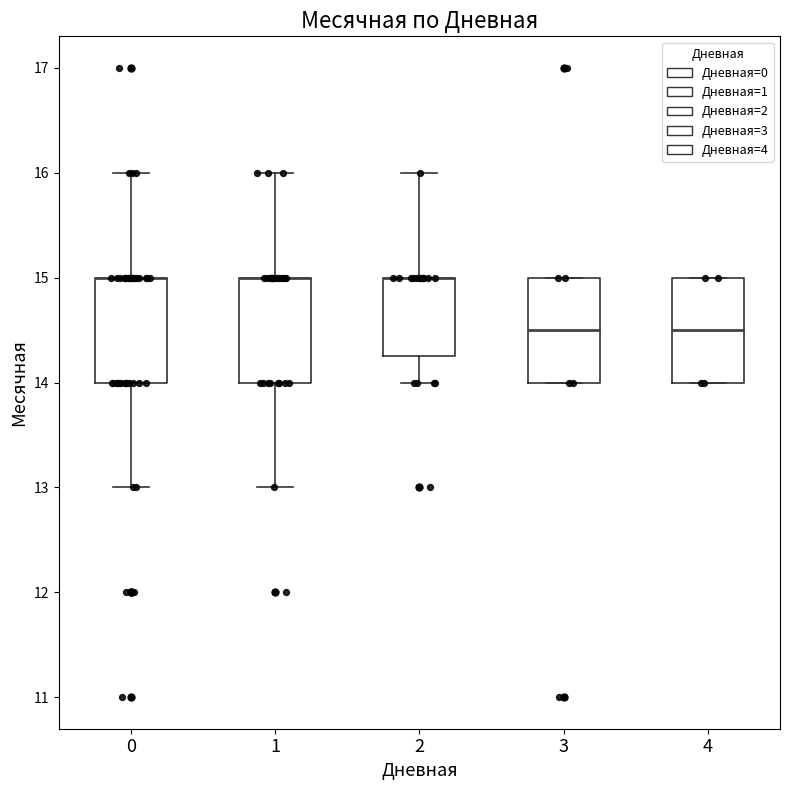

Reading left to right, read every box against the y-axis: the position of its median line, the range the box covers, and the ends of its whiskers. The values are not printed on the chart, so give them approximately, as read against the axis.

0: median 15.0 (drawn on the box's upper edge), box 14.0 to 15.0, whiskers 13.0 to 16.0
1: median 15.0 (drawn on the box's upper edge), box 14.0 to 15.0, whiskers 13.0 to 16.0
2: median 15.0 (drawn on the box's upper edge), box 14.3 to 15.0, whiskers 14.0 to 16.0
3: median 14.5, box 14.0 to 15.0, whiskers 14.0 to 15.0
4: median 14.5, box 14.0 to 15.0, whiskers 14.0 to 15.0